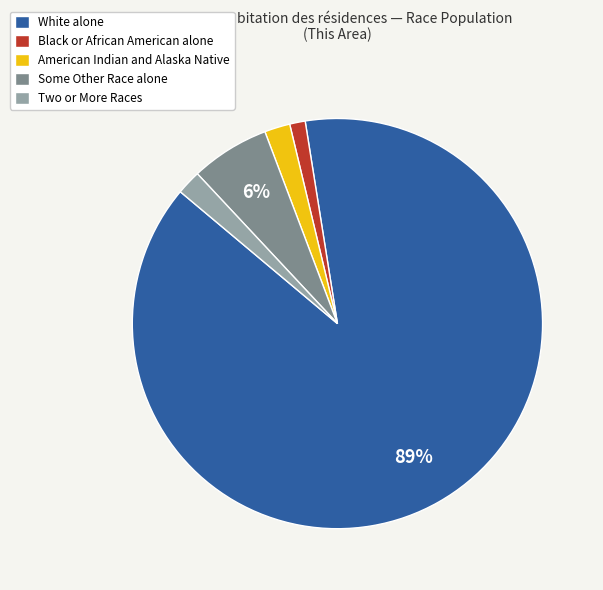

Is the sum of Two or More Races and Black or African American alone greater than half?

No